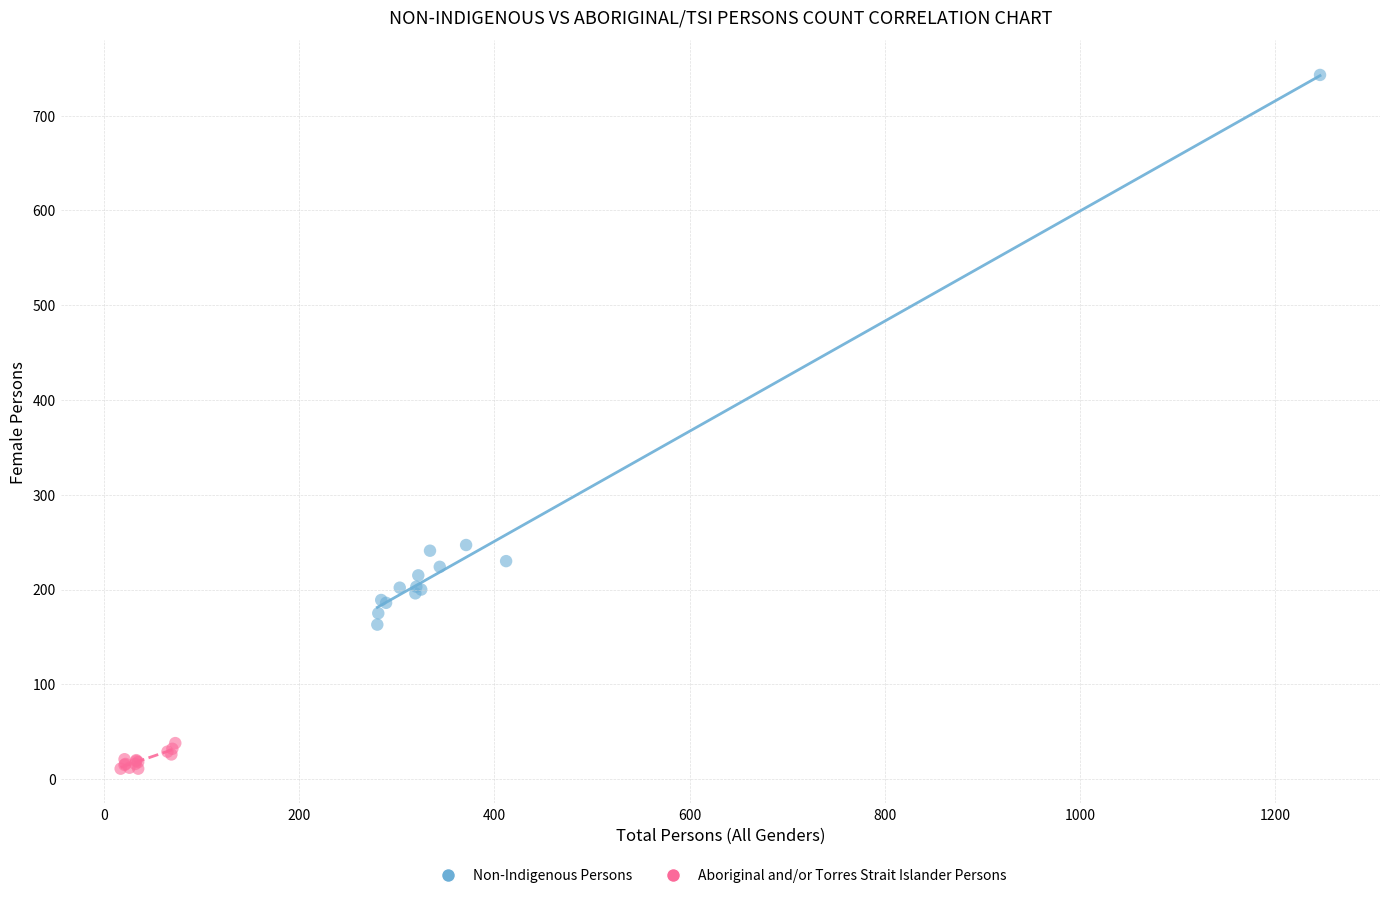

Which series contains the lowest Y value?

Aboriginal and/or Torres Strait Islander Persons